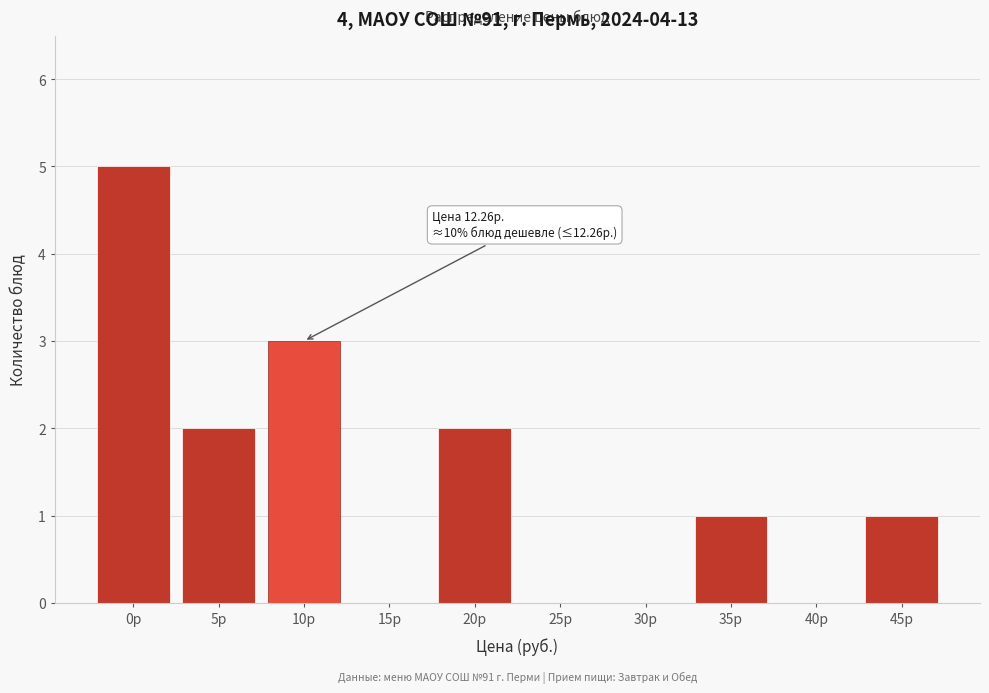

Reading left to right, extract all data points from this chart.

0р=5	5р=2	10р=3	15р=0	20р=2	25р=0	30р=0	35р=1	40р=0	45р=1